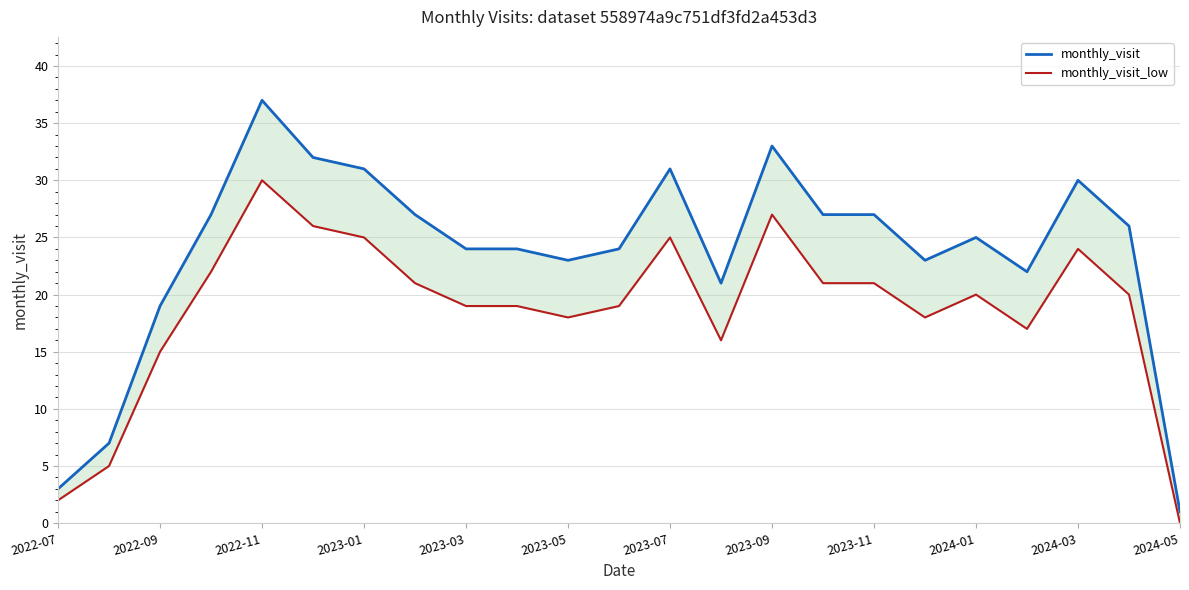

What is the value of the monthly_visit_low point at the 7th from the left?

25